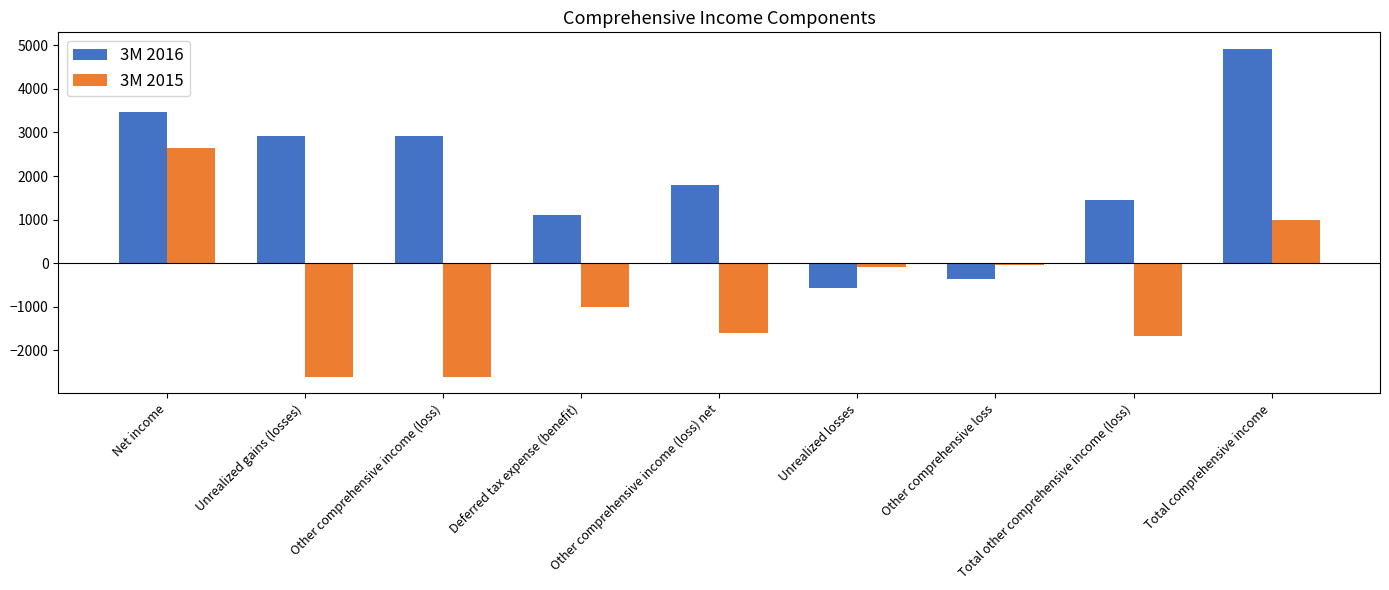

What is the maximum value shown in the chart?

4921